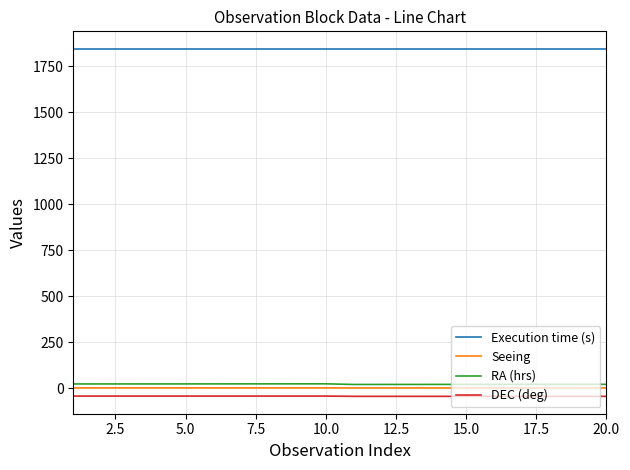

What is the difference between the maximum and second lowest values in the Seeing series?

0.2